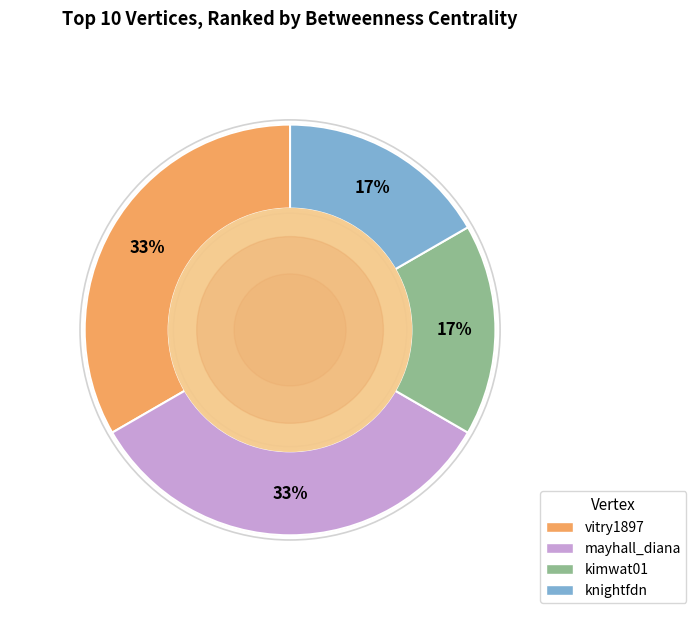

To the nearest percent, what is the average slice percentage?

25%